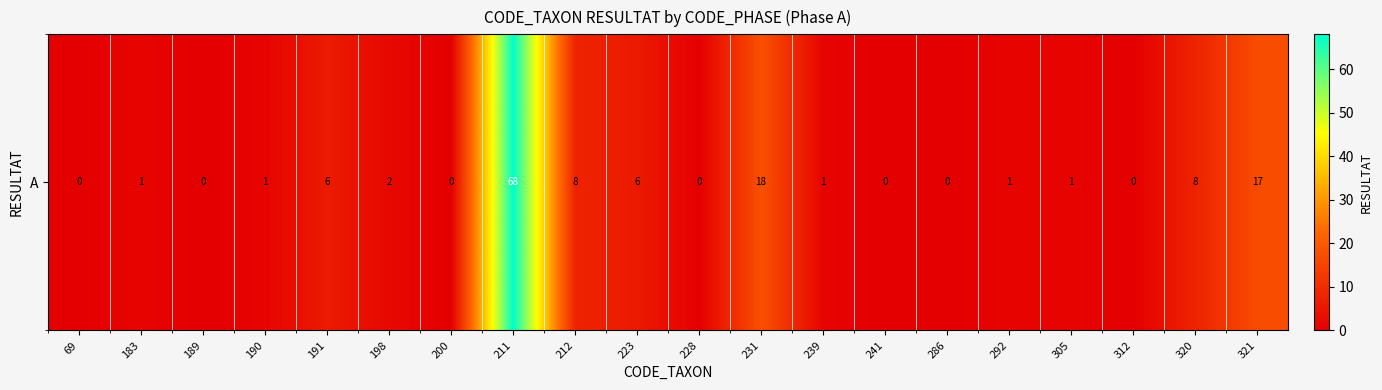

How many values are above zero?

13